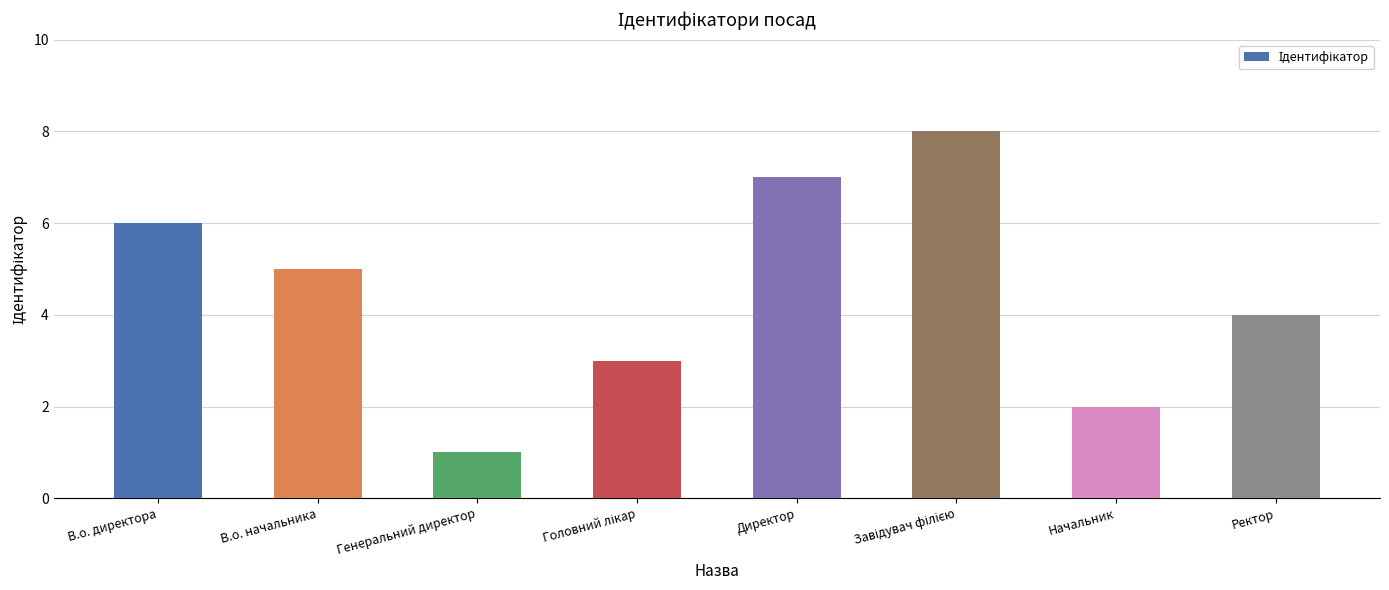

What position from the left is Генеральний директор?

3